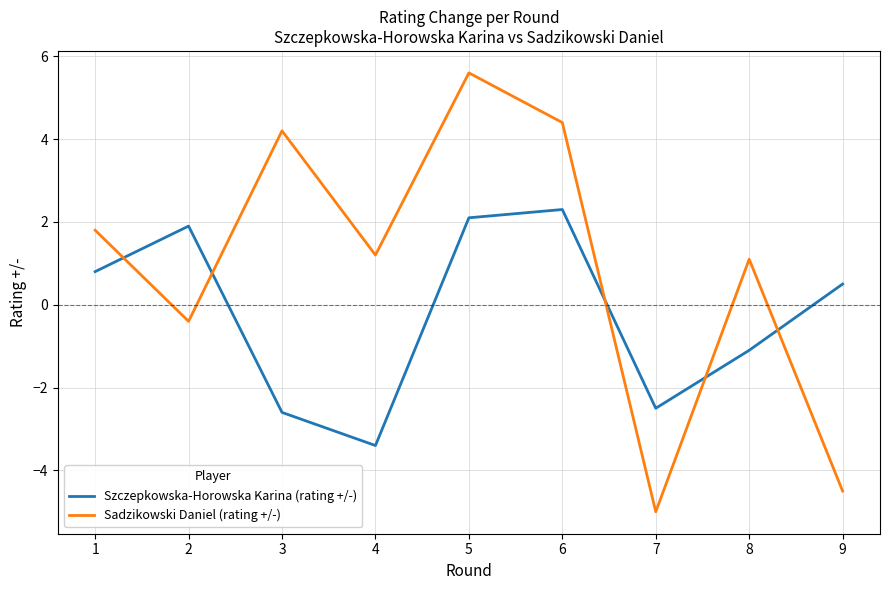

What are all the series names shown in the legend?

Szczepkowska-Horowska Karina (rating +/-), Sadzikowski Daniel (rating +/-)